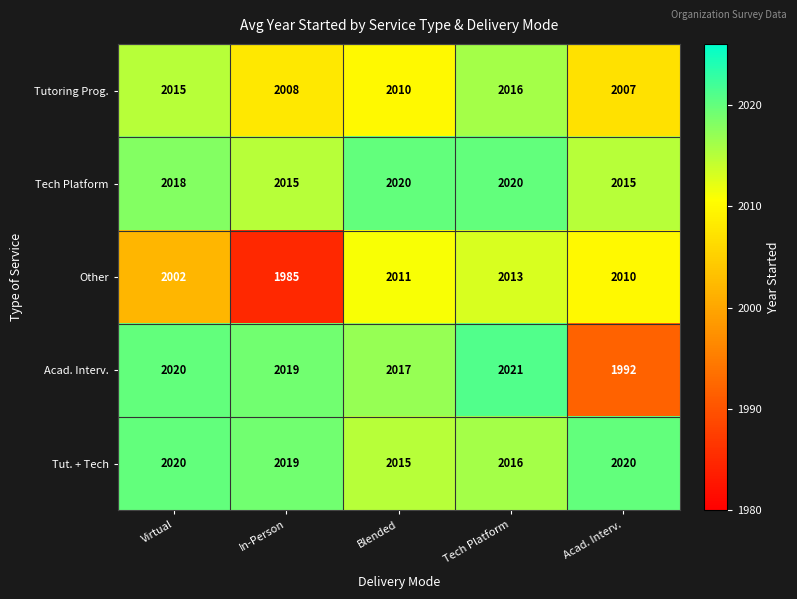

What is the difference between the highest and lowest values at Tech Platform?

8